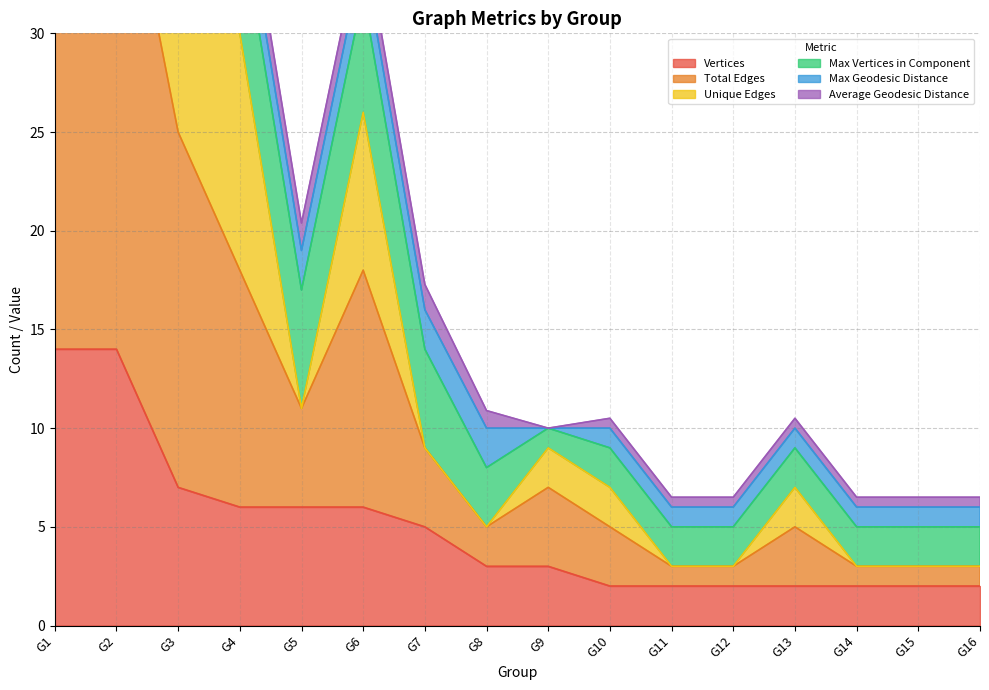

What is the highest value of the Vertices series?

14